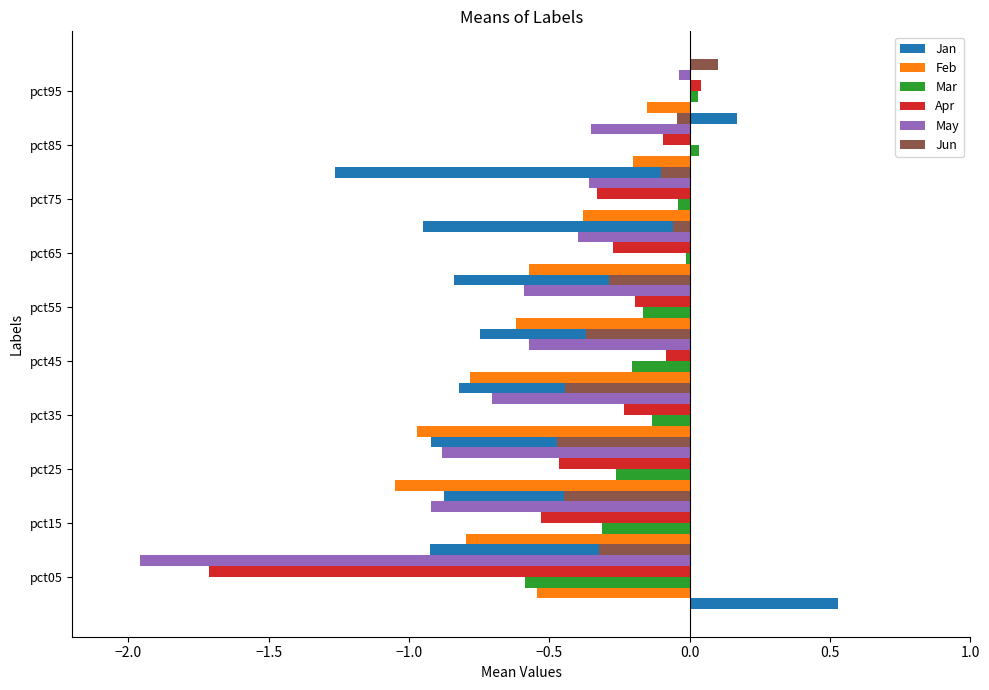

How many negative values does the Jan series have?

8